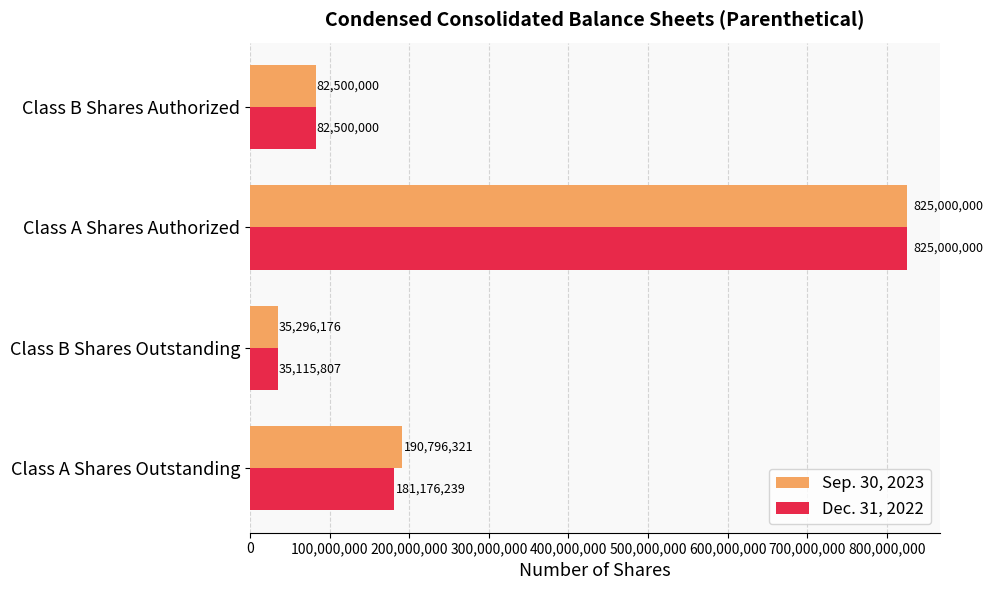

At which label does Dec. 31, 2022 reach its minimum?

Class B Shares Outstanding